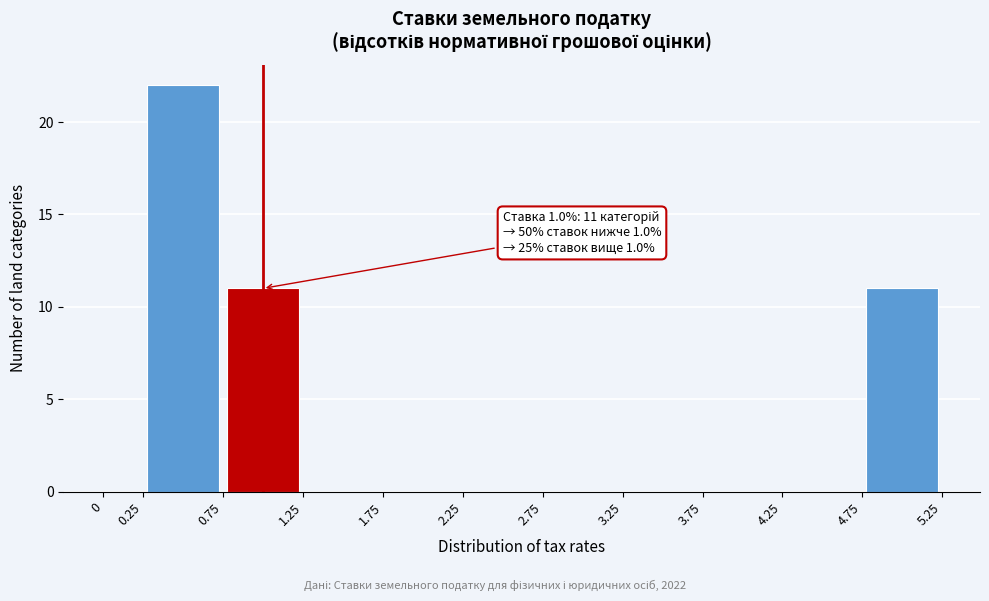

Over which range of the x-axis is the bar tallest?

0.25 to 0.75